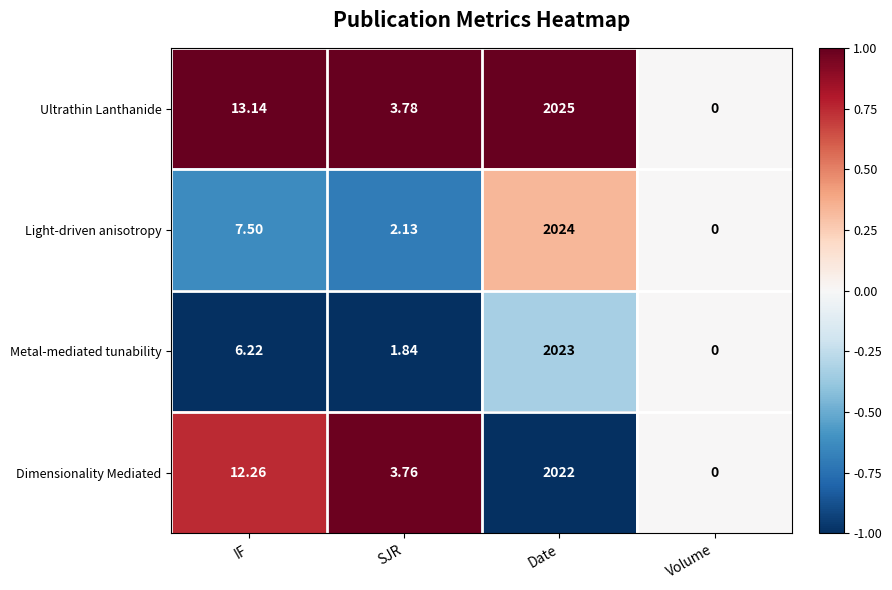

At which category is the sum across all series the highest?

Date